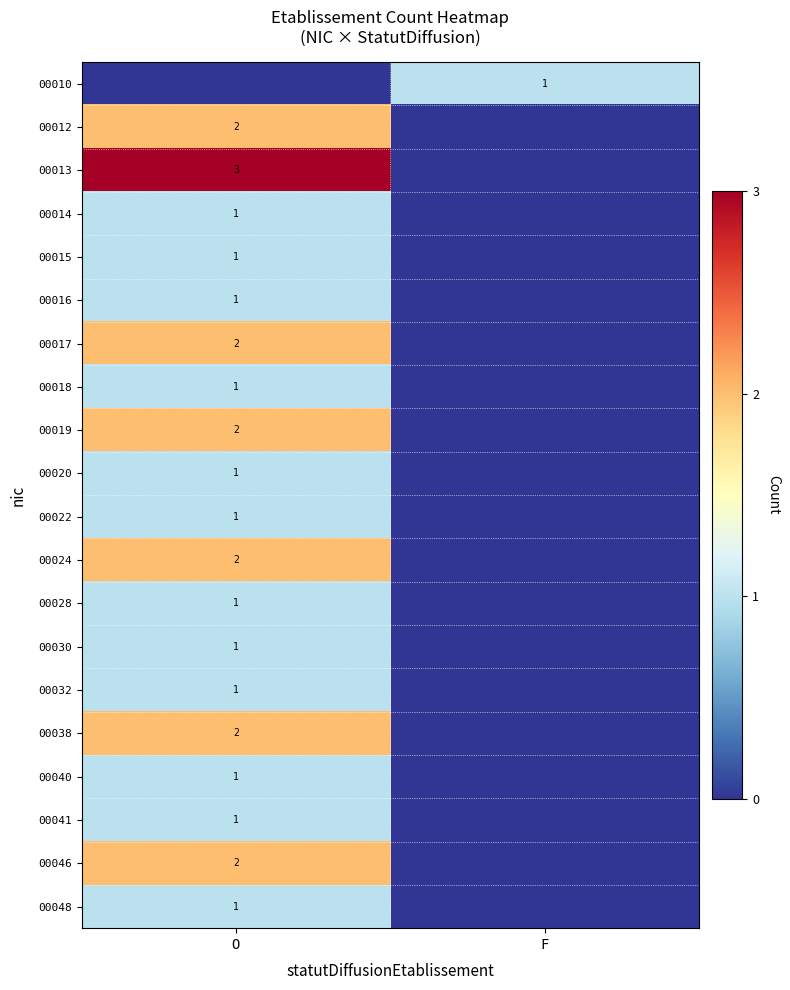

True or false: 00041 has a value of 1 at O.

True